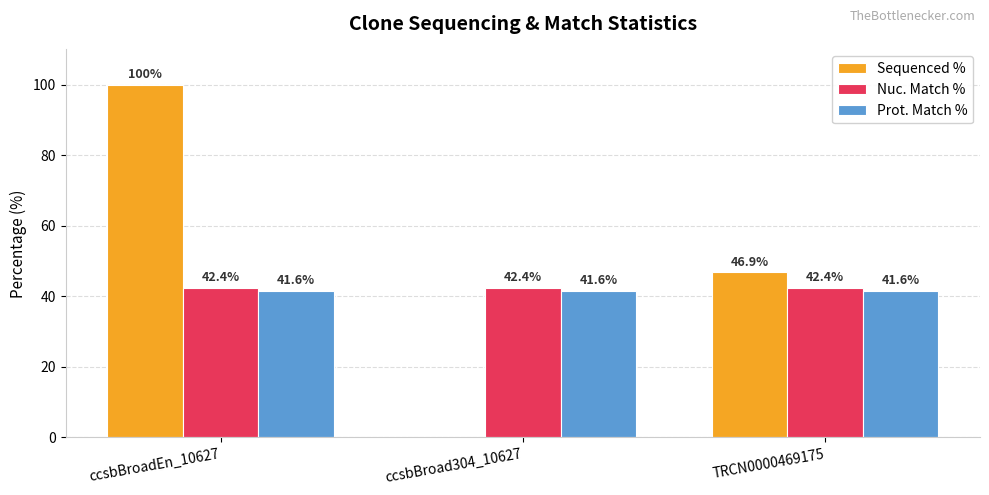

Reading right to left, what are all the values shown in this chart?

Sequenced %: TRCN0000469175=46.9	ccsbBroad304_10627=0.0	ccsbBroadEn_10627=100.0
Nuc. Match %: TRCN0000469175=42.4	ccsbBroad304_10627=42.4	ccsbBroadEn_10627=42.4
Prot. Match %: TRCN0000469175=41.6	ccsbBroad304_10627=41.6	ccsbBroadEn_10627=41.6